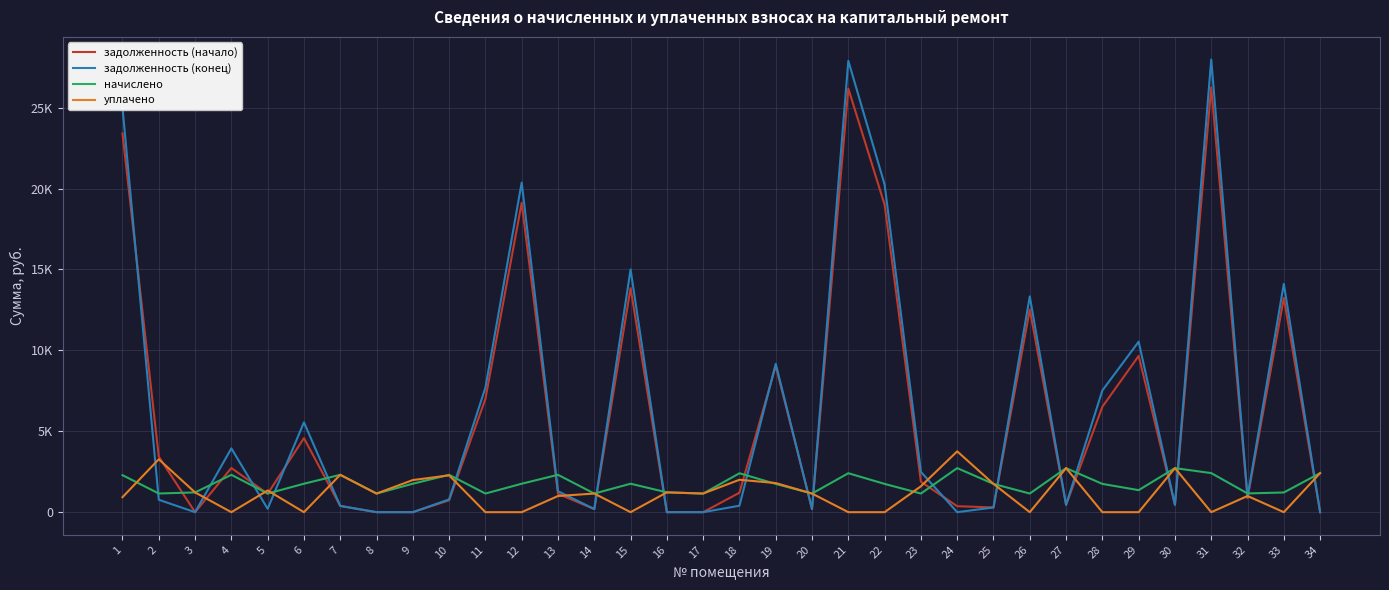

What are all the series names shown in the legend?

задолженность (начало), задолженность (конец), начислено, уплачено